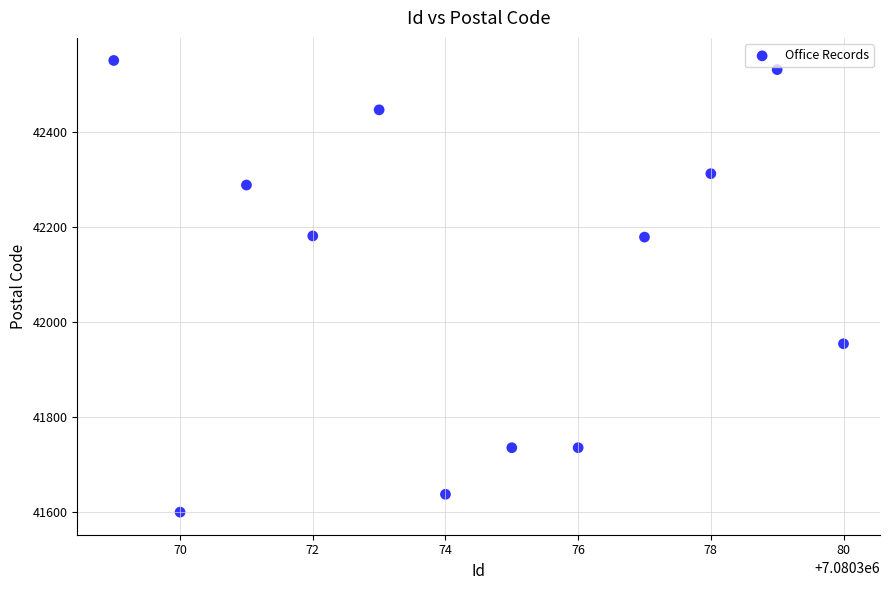

What is the range of X values (max minus min)?

11.0